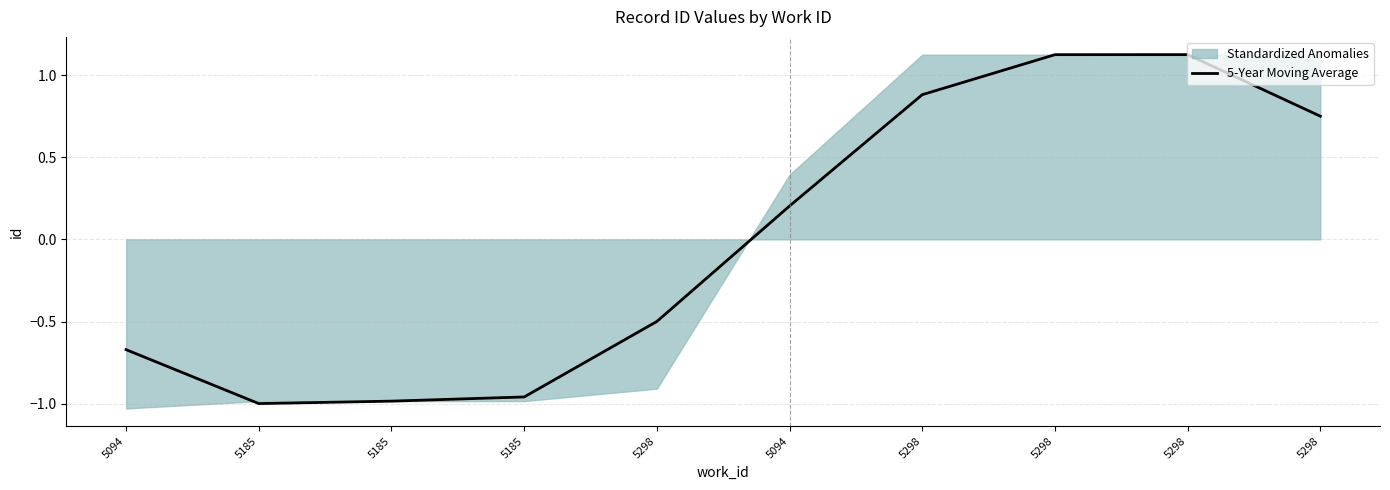

At which category does the chart reach its peak across all series?

5298